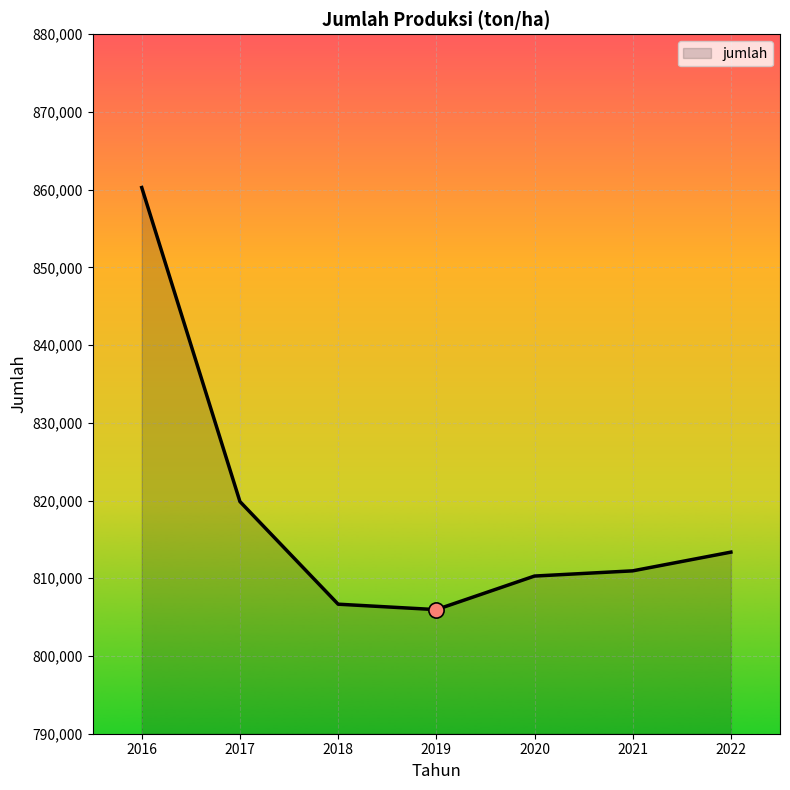

What is the change in value from 2016 to 2022?

-46912